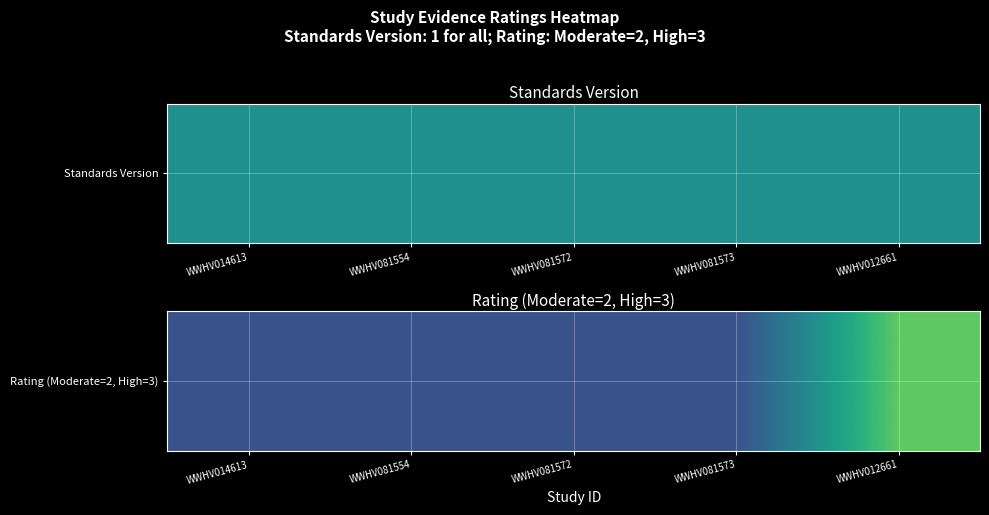

How many distinct data groups are displayed?

1